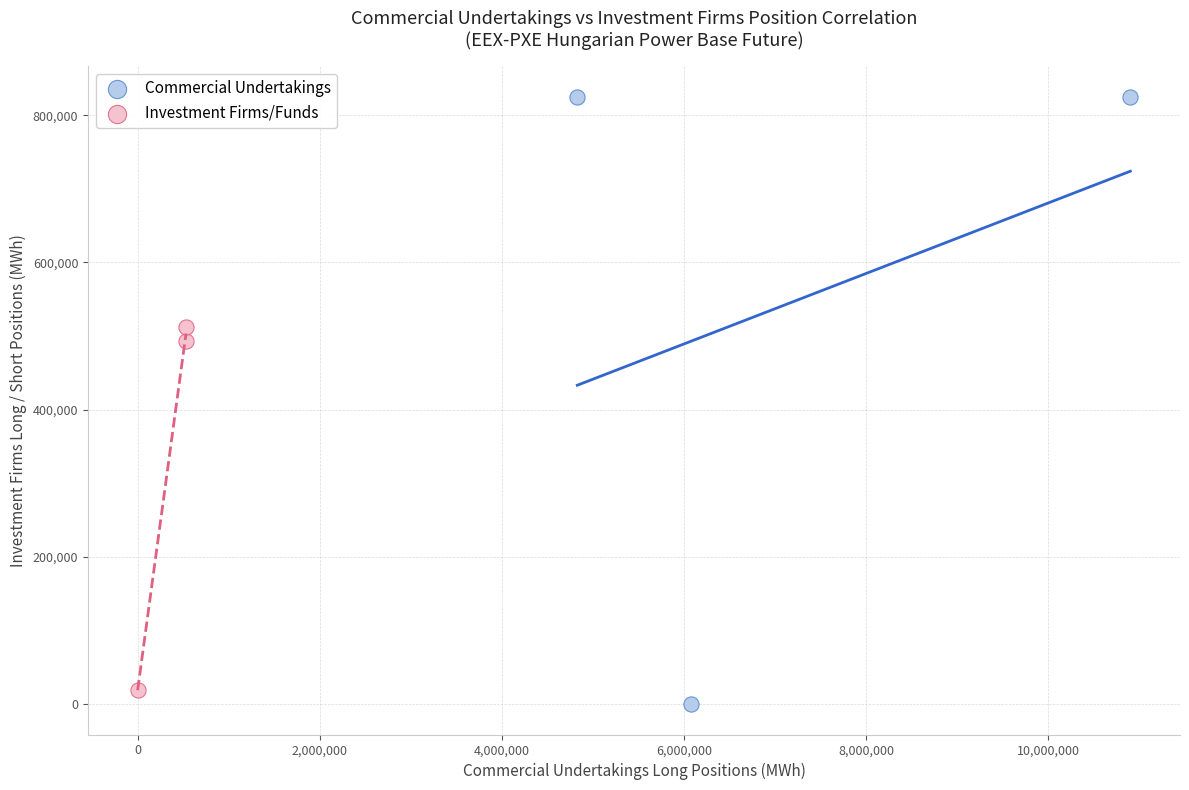

Which series has the widest spread of Y values?

Commercial Undertakings